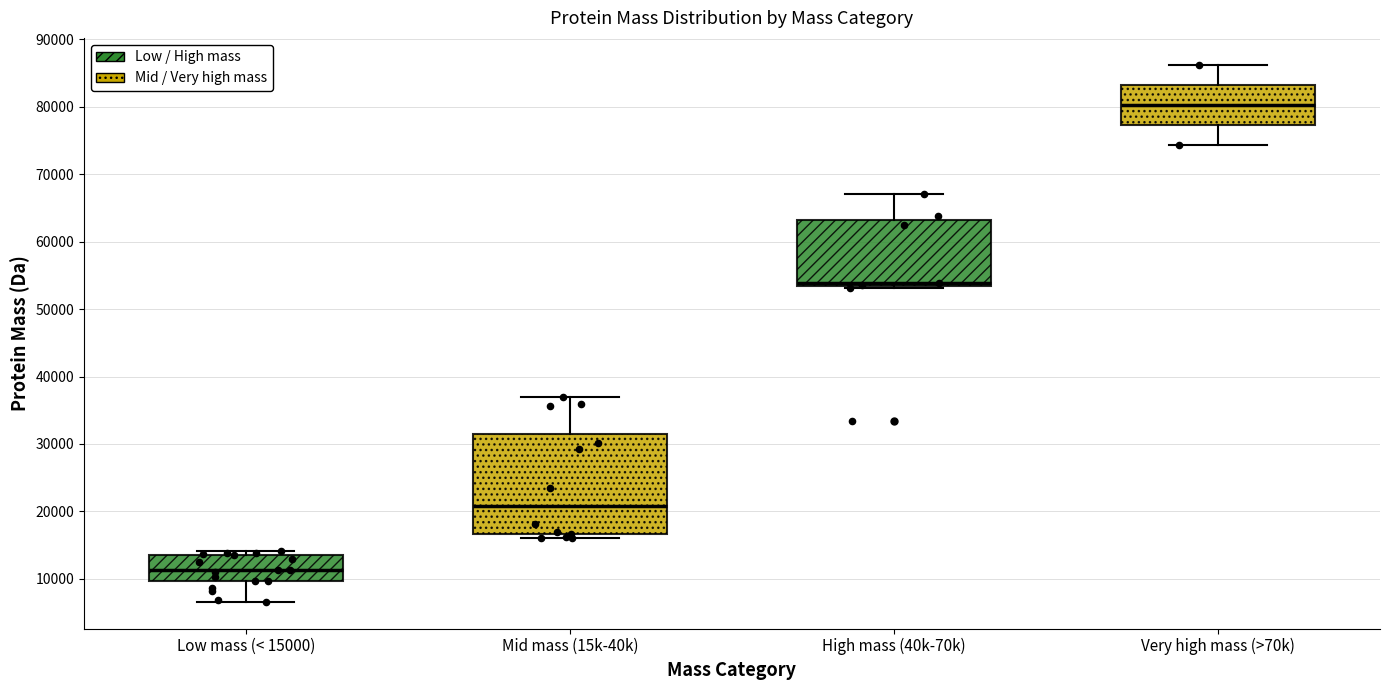

Reading left to right, transcribe this box plot: for each box, give where its median line is, the range the box spans, and where its two whiskers end, as read against the y-axis. The values are not printed on the chart, so give them approximately, as read against the axis.

Low mass (< 15000): median 11000, box 10000 to 14000, whiskers 7000 to 14000 (just above the box's upper edge)
Mid mass (15k-40k): median 21000, box 17000 to 32000, whiskers 16000 to 37000
High mass (40k-70k): median 54000, box 53000 to 63000, whiskers 53000 to 67000
Very high mass (>70k): median 80000, box 77000 to 83000, whiskers 74000 to 86000